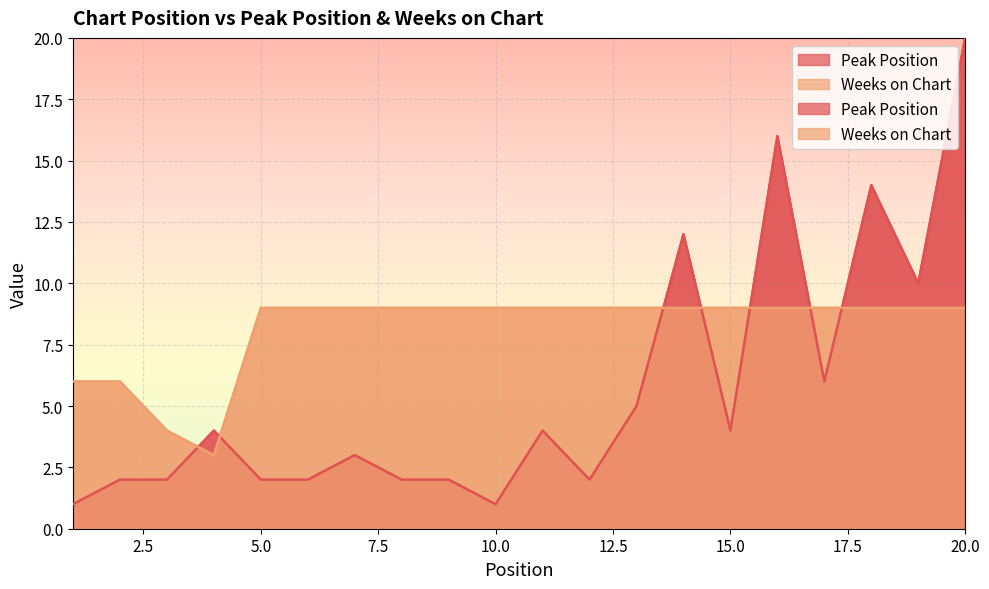

What is the value of the Peak Position point at the 14th from the left?

12